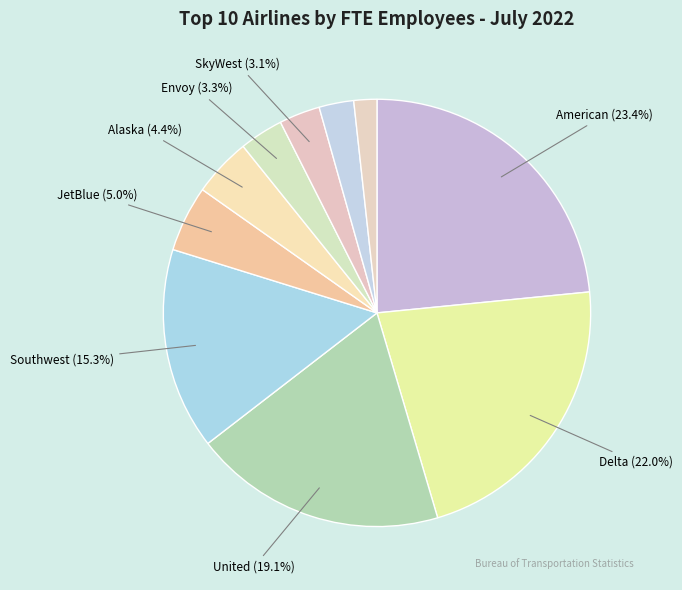

How many slices are in this pie chart?

10